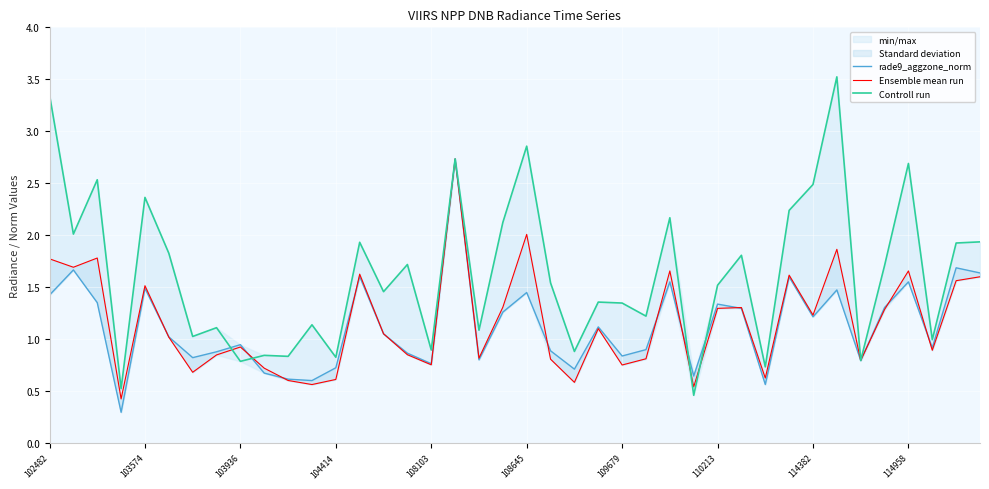

Which series has the largest total across all categories?

Controll run